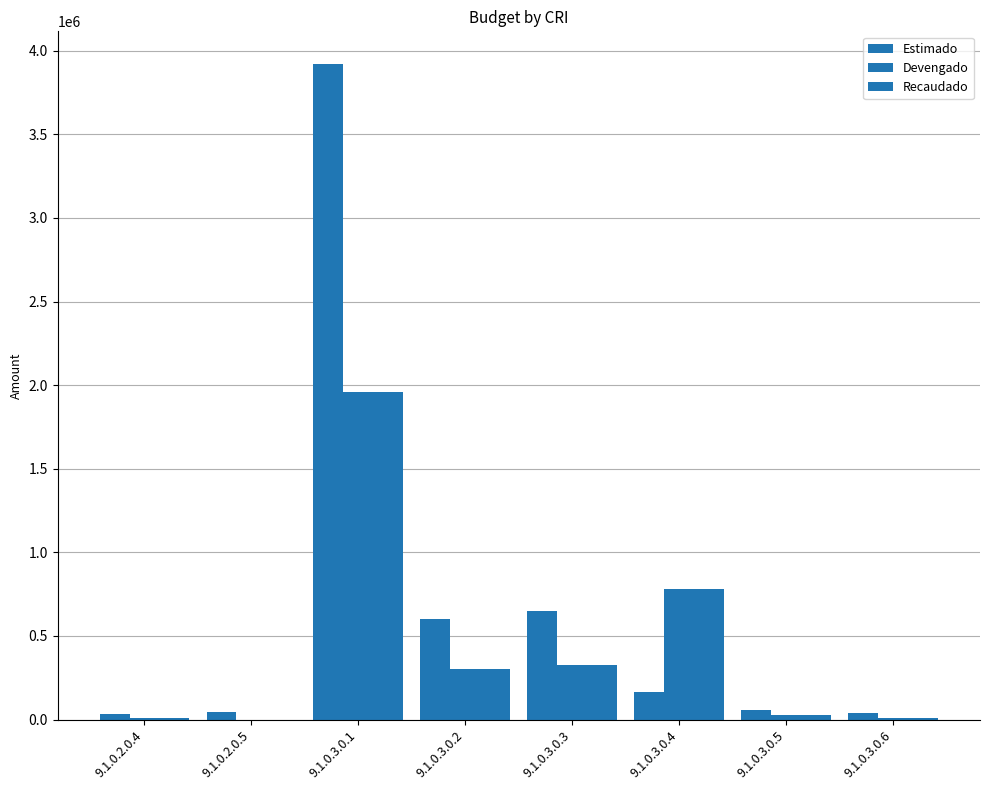

How many groups of bars are there?

8